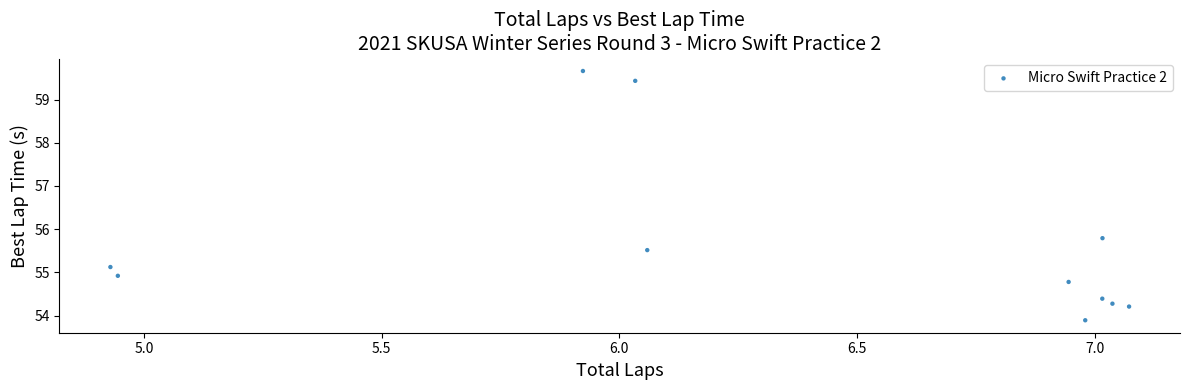

What Y value in the scatter plot is closest to 56?

55.8